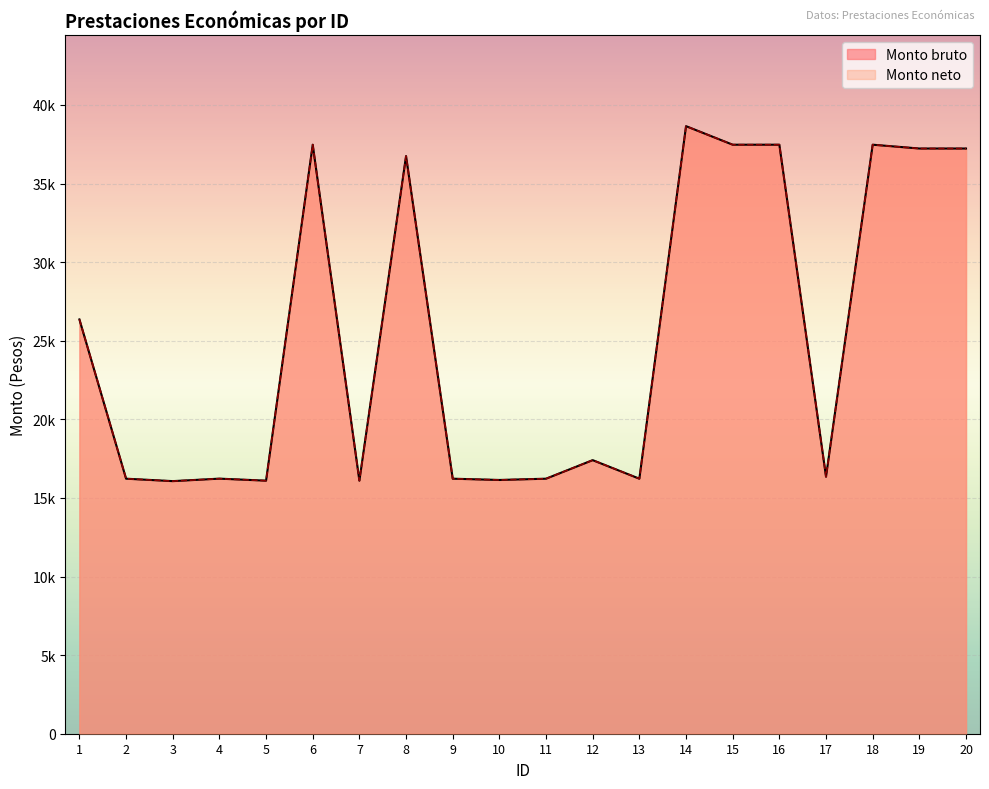

Does the chart display data point markers on the line(s)?

No